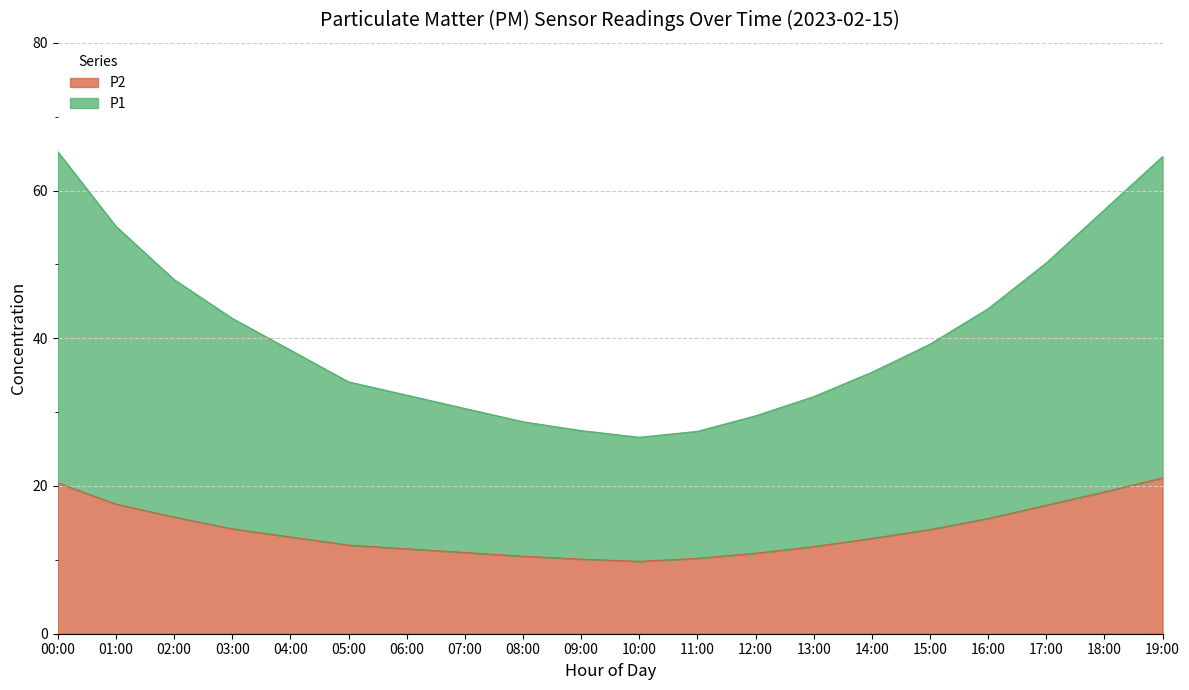

How many series are shown in this chart?

2